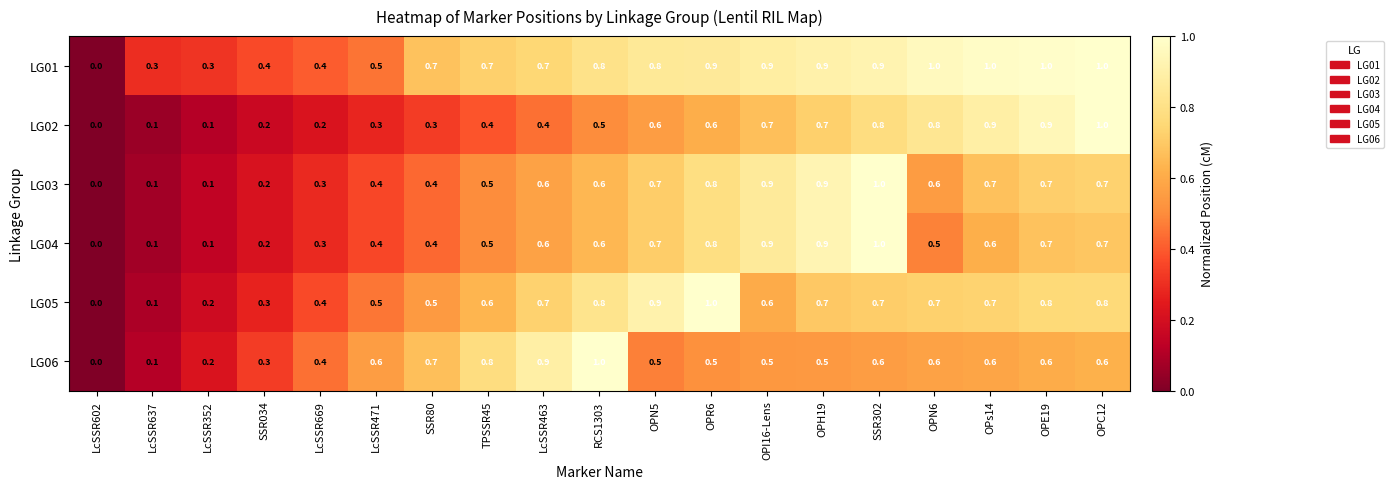

Is it true that LG06 equals -0.6 at LcSSR602?

False